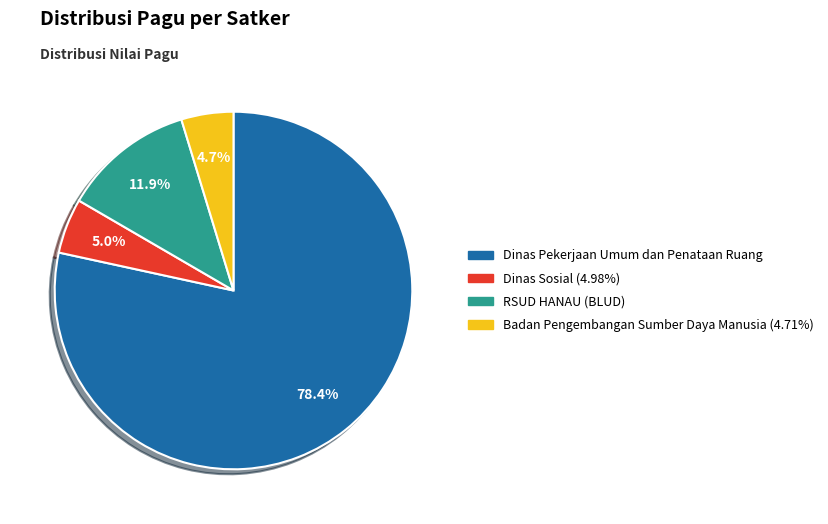

Count the number of slices in the pie.

4